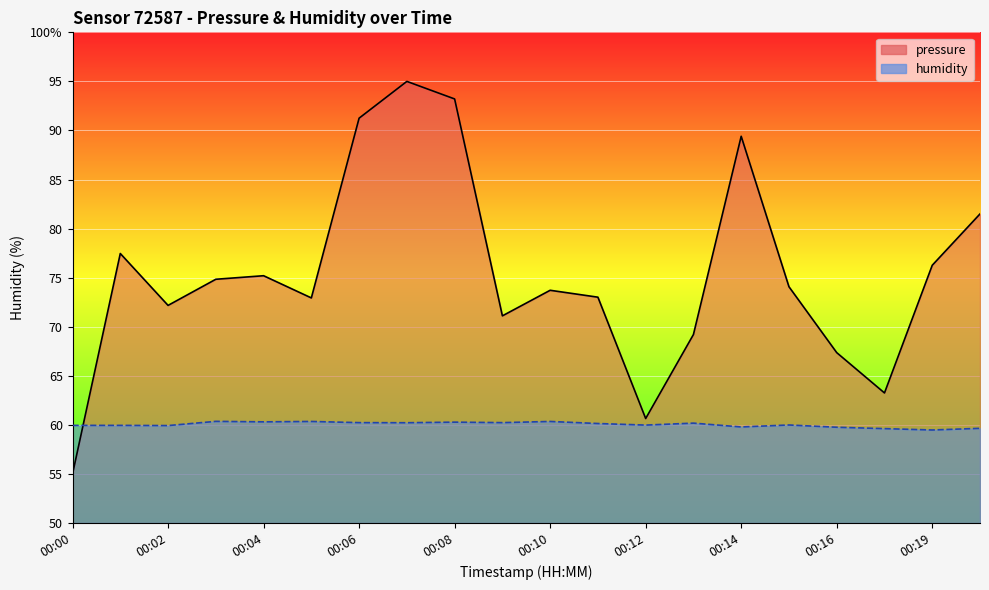

Is the value of pressure at 00:03 greater than the value of humidity at 00:15?

Yes